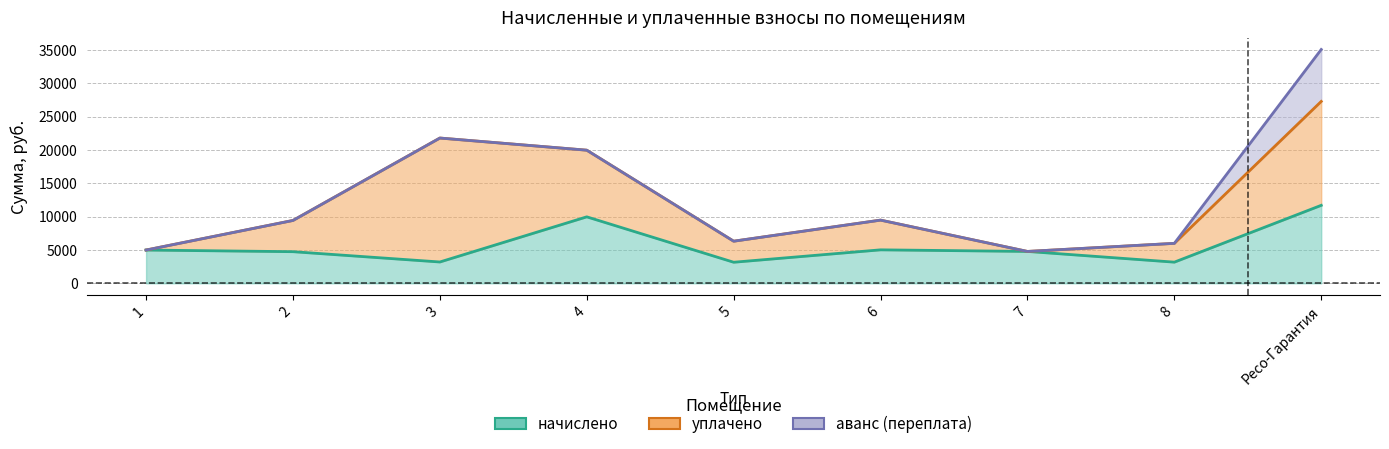

Which series has the largest total across all categories?

уплачено